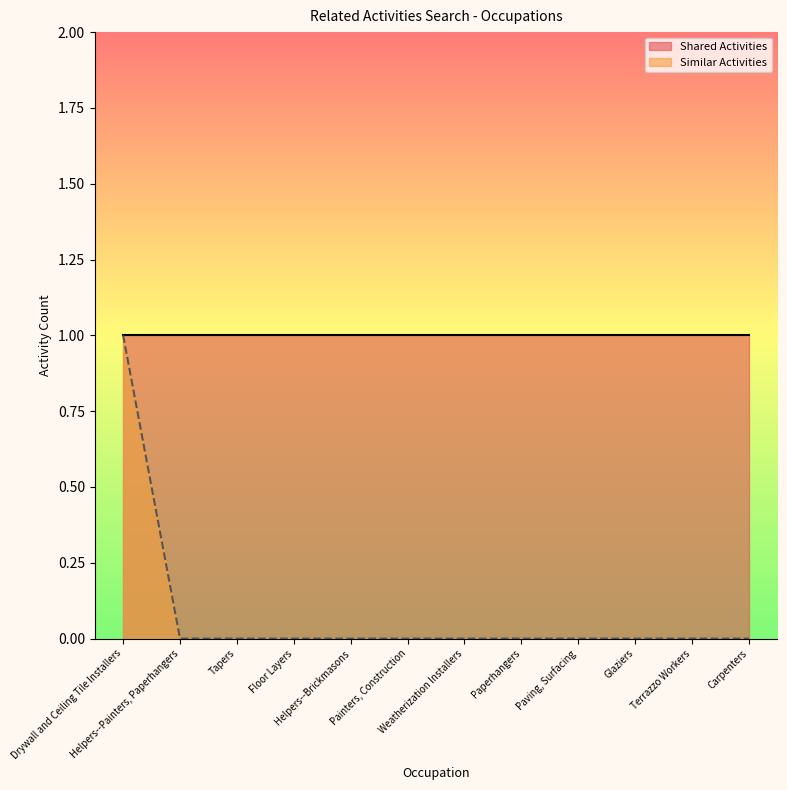

How many values are between 0 and 1?

12